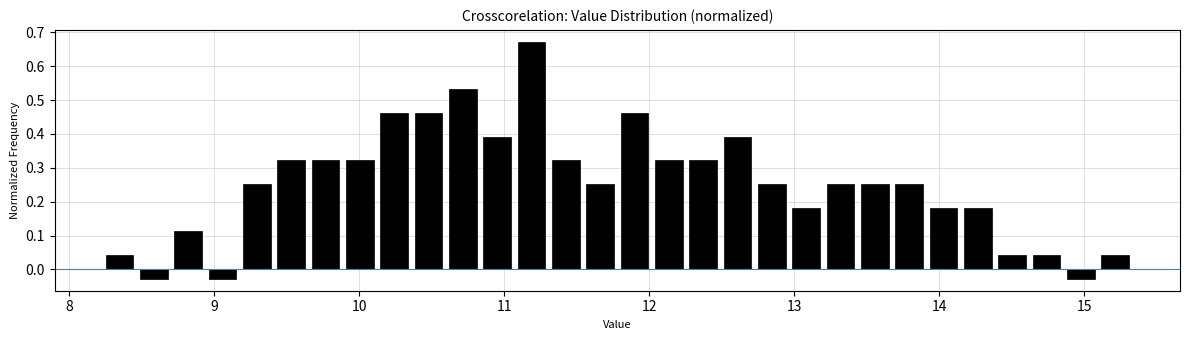

Read against the x-axis, roughly where is the centre of the tallest bar?

11.2